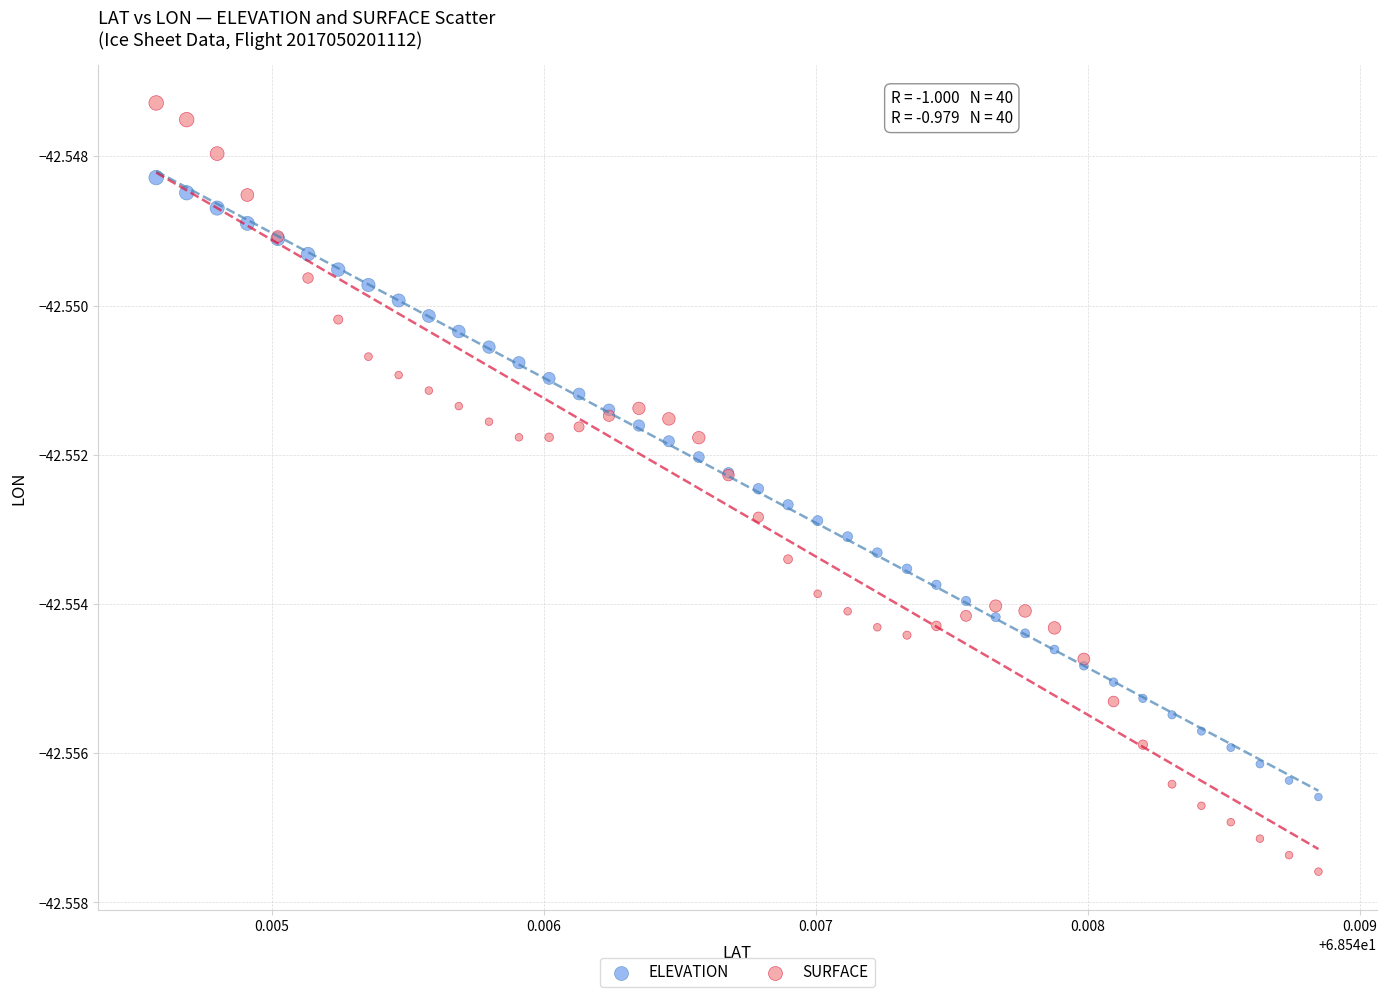

What are all the series names shown in the legend?

ELEVATION, SURFACE